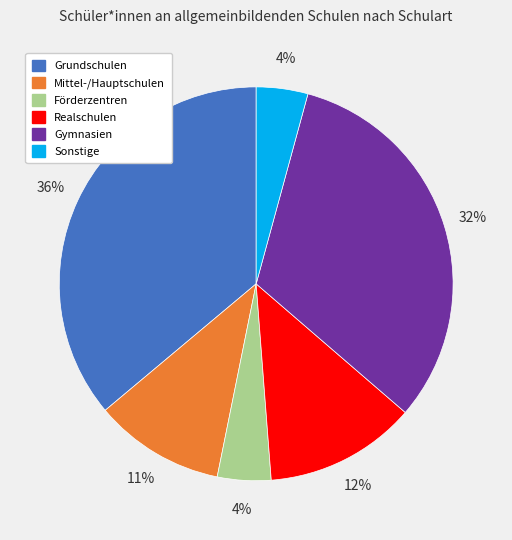

To the nearest percent, what portion does Realschulen represent?

12%